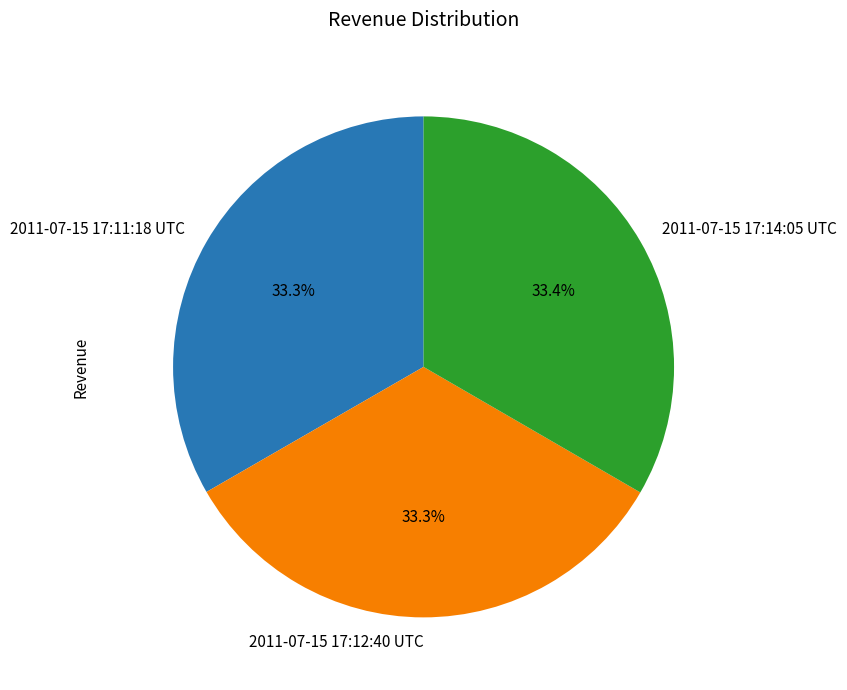

What percentage is NOT represented by 2011-07-15 17:12:40 UTC?

66.7%